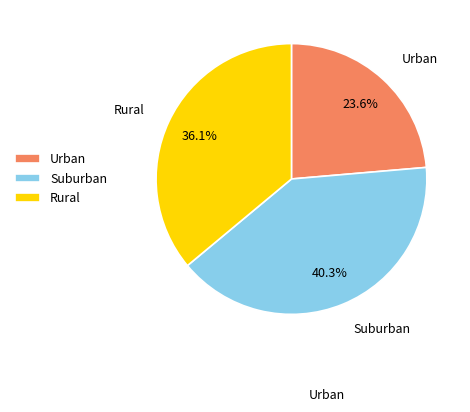

Does any single category account for the majority?

No